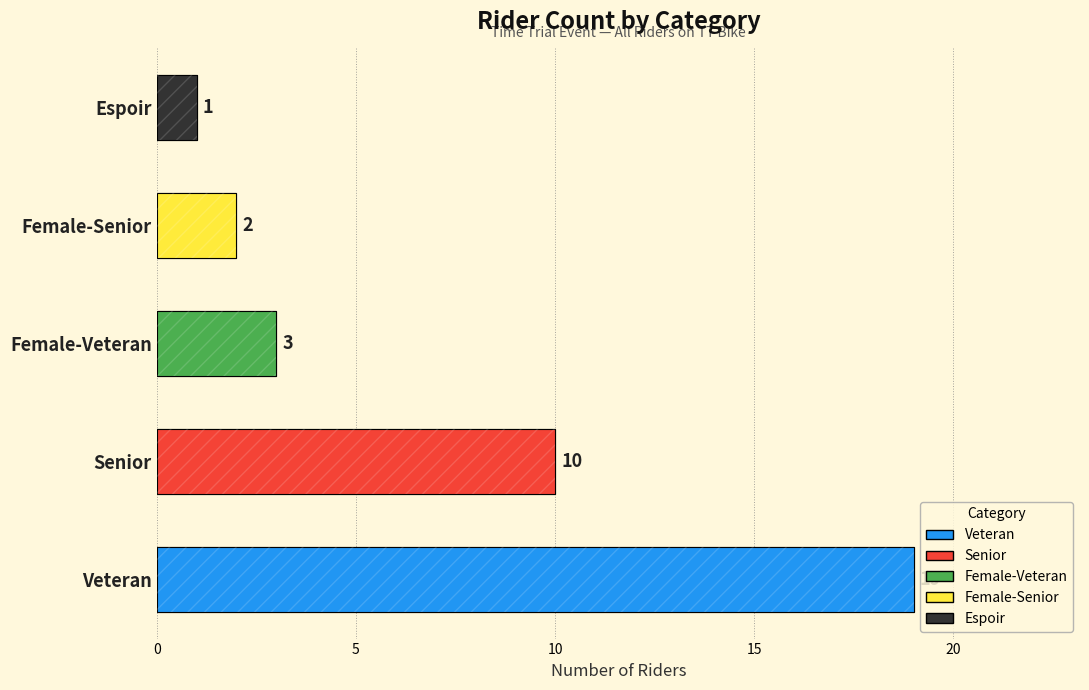

Where does the data first go above 10?

Veteran